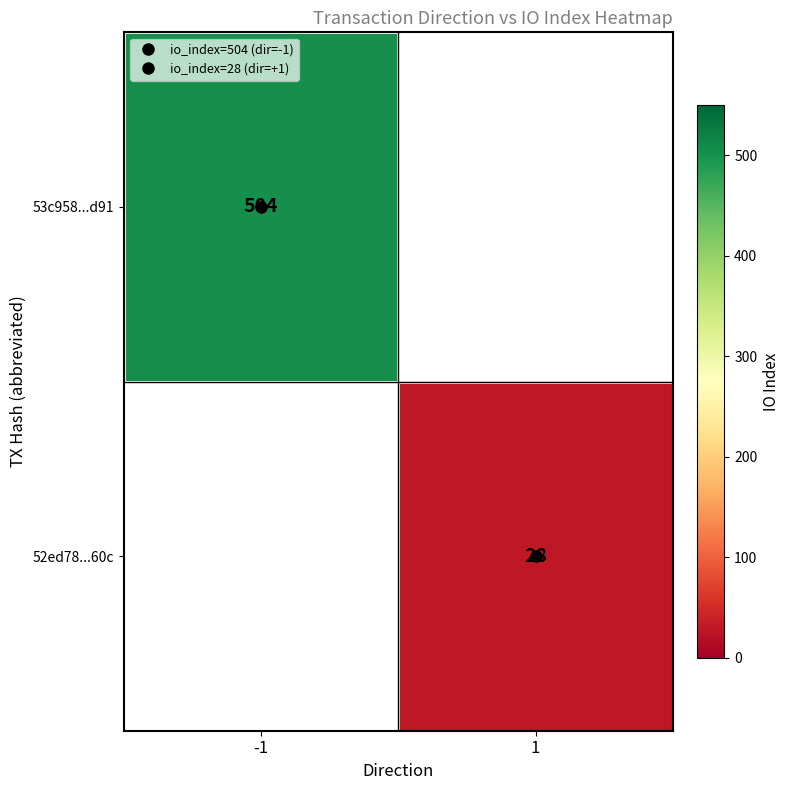

At how many categories does at least one series exceed 482?

1